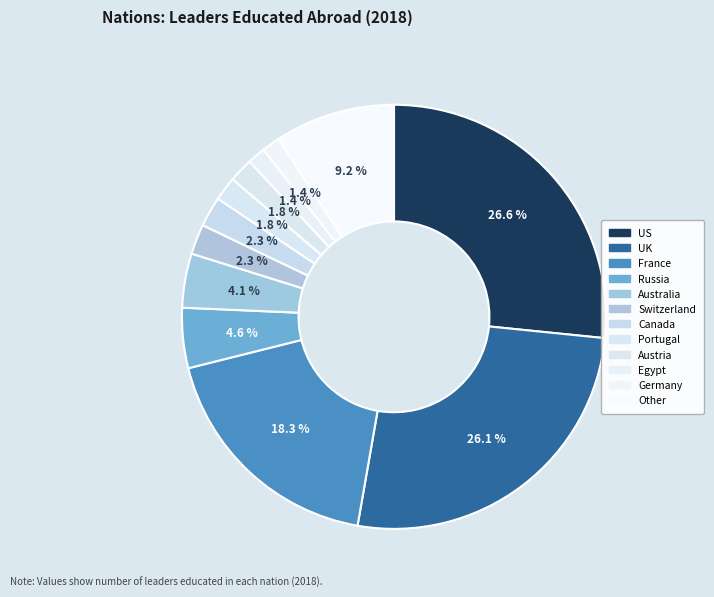

Does any single category account for the majority?

No